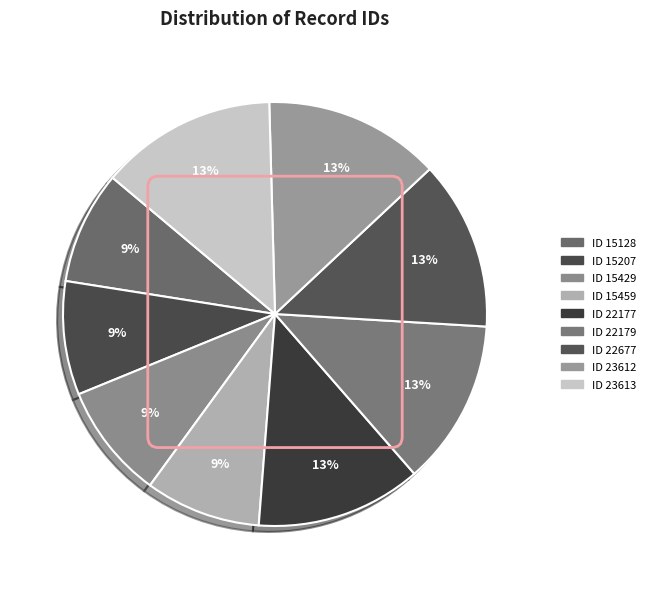

How many segments does this pie chart have?

9